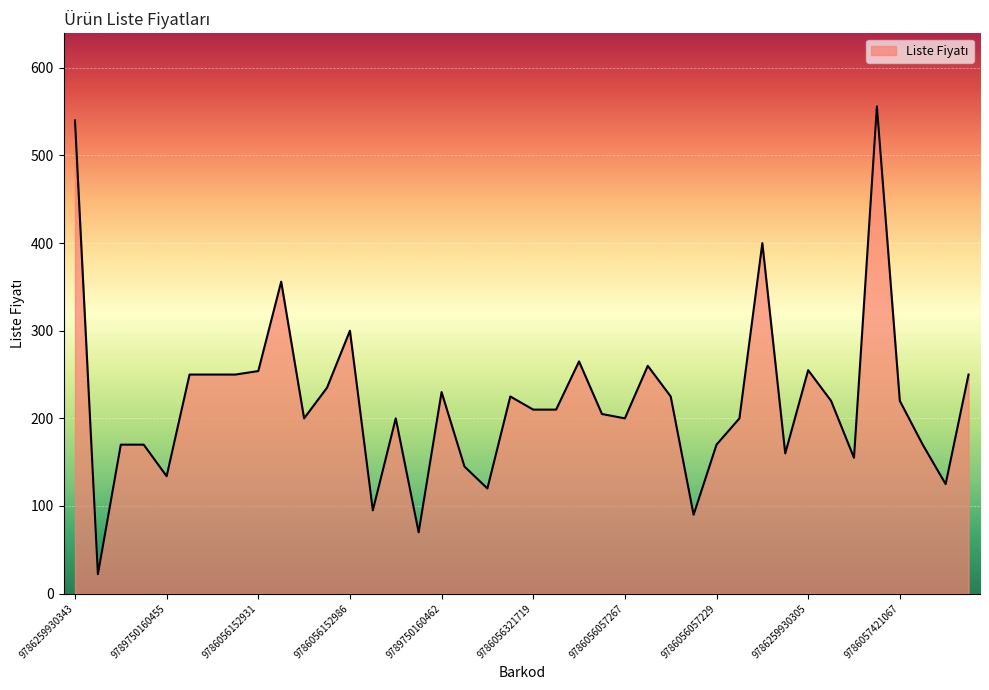

What is the difference between the maximum and minimum values?

533.8